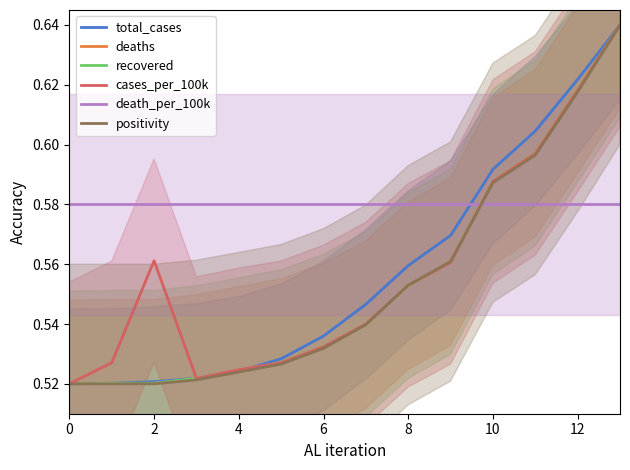

At 11, list the series in order from smallest to largest.

death_per_100k, positivity, cases_per_100k, deaths, recovered, total_cases